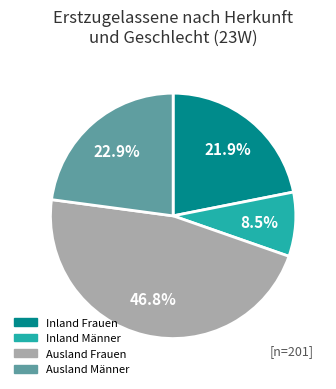

Does Ausland Frauen represent more than half of the total?

No